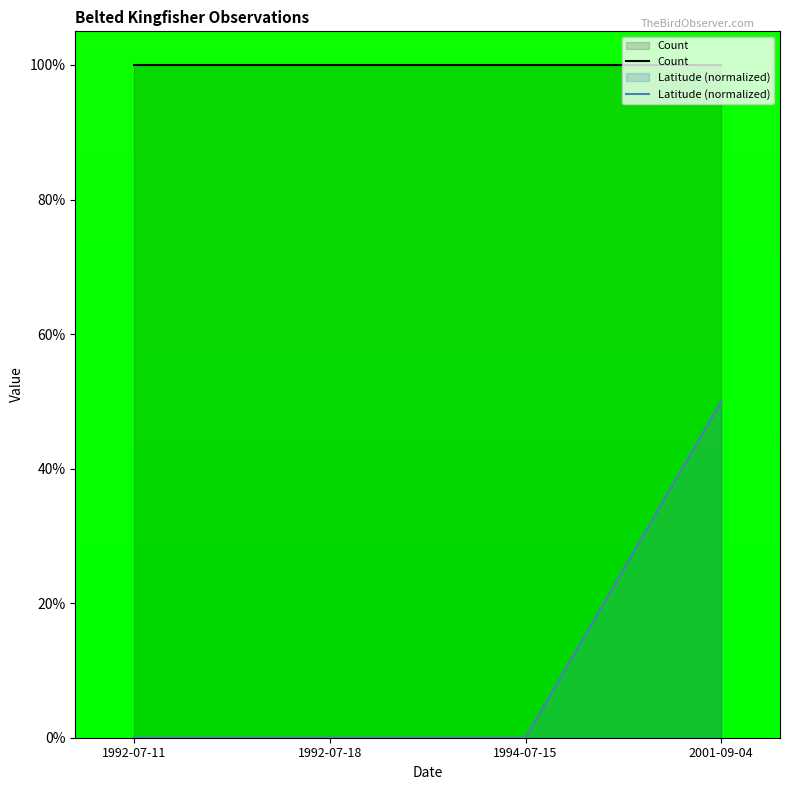

What is the value of the Count point at the 4th from the left?

1.0